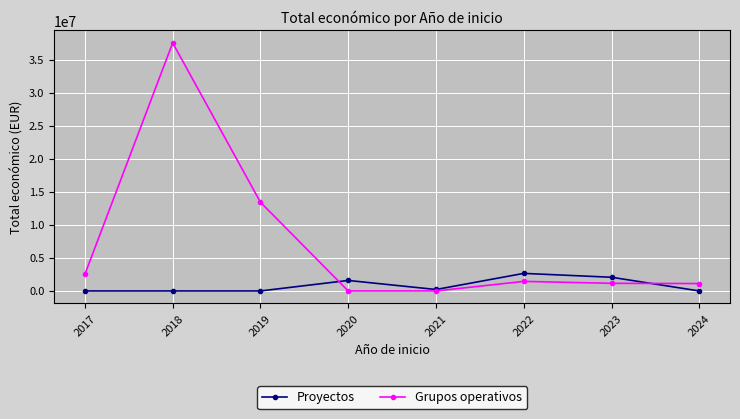

True or false: Grupos operativos has a value of 21438779 at 2018.

False